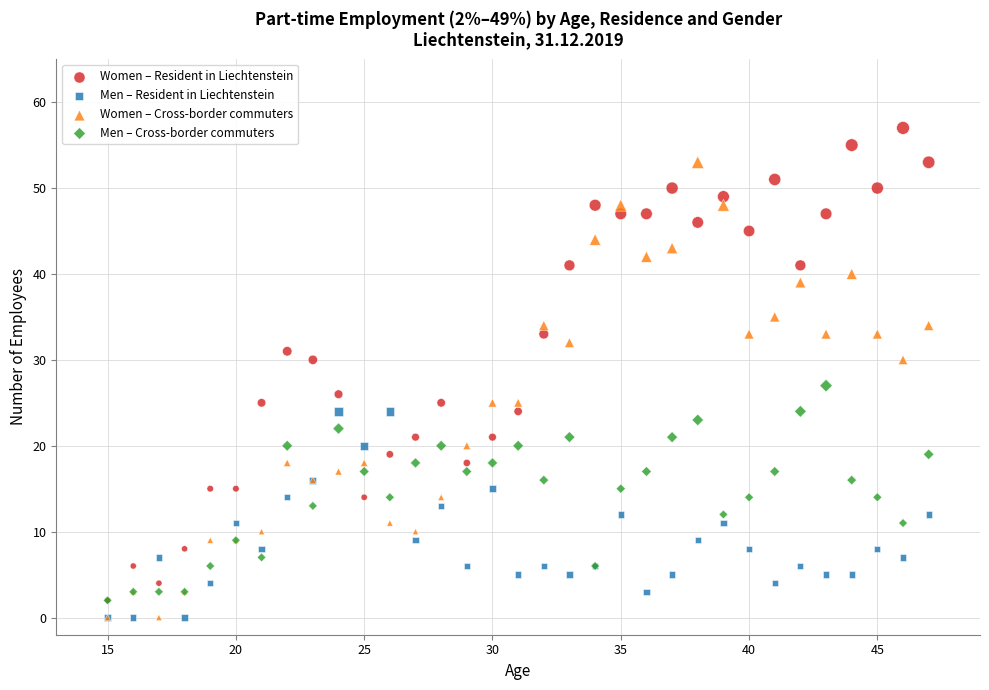

What are all the series names shown in the legend?

Women – Resident in Liechtenstein, Men – Resident in Liechtenstein, Women – Cross-border commuters, Men – Cross-border commuters